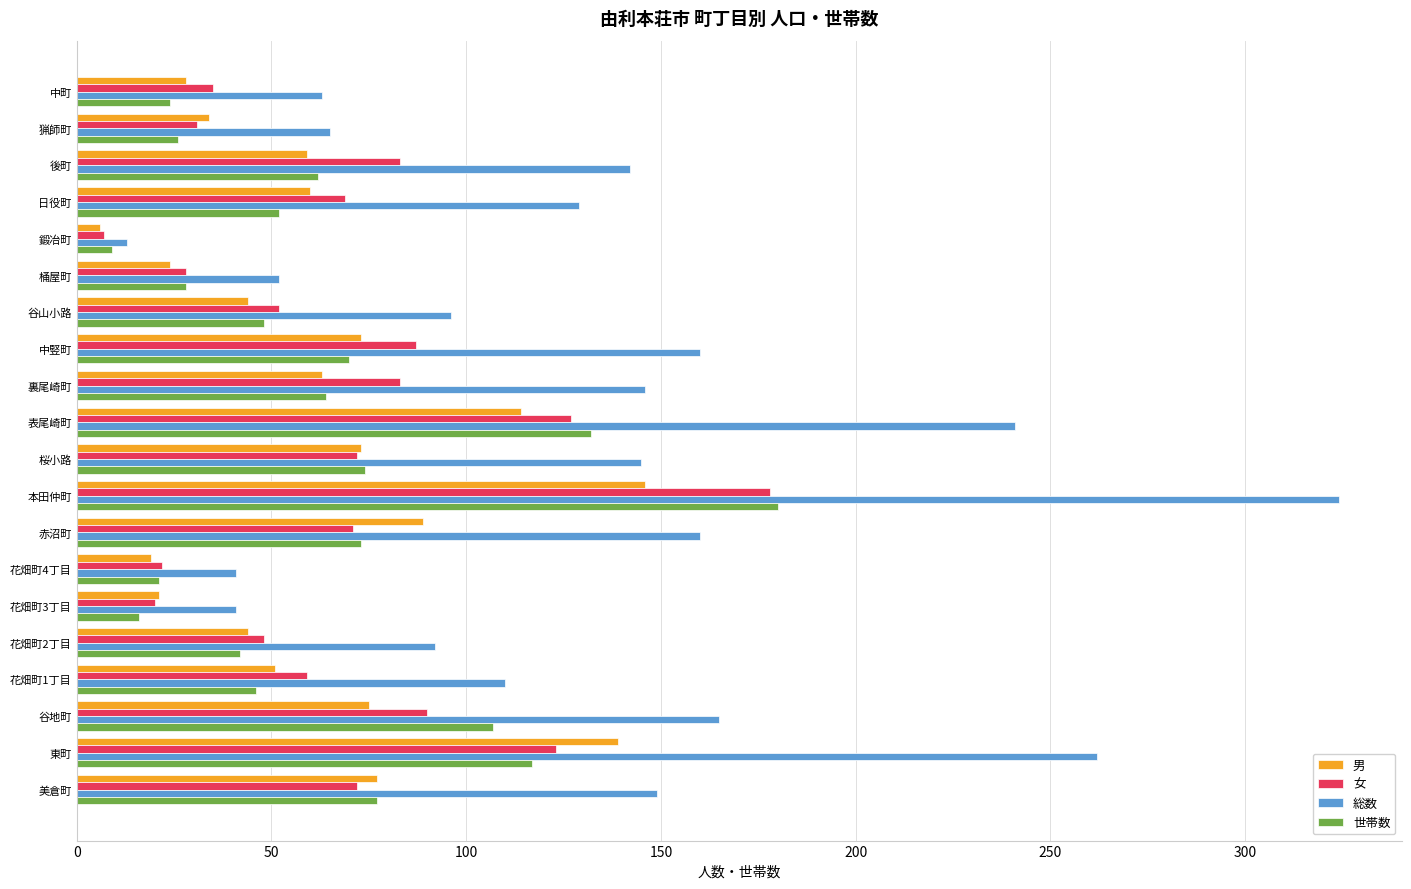

Count the number of categories in the chart.

20